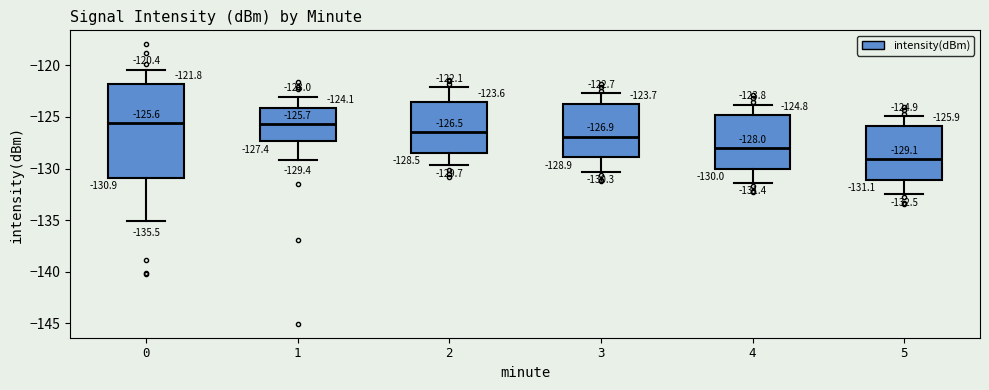

Comparing the boxes themselves (not the whiskers), which one is the tallest?

0